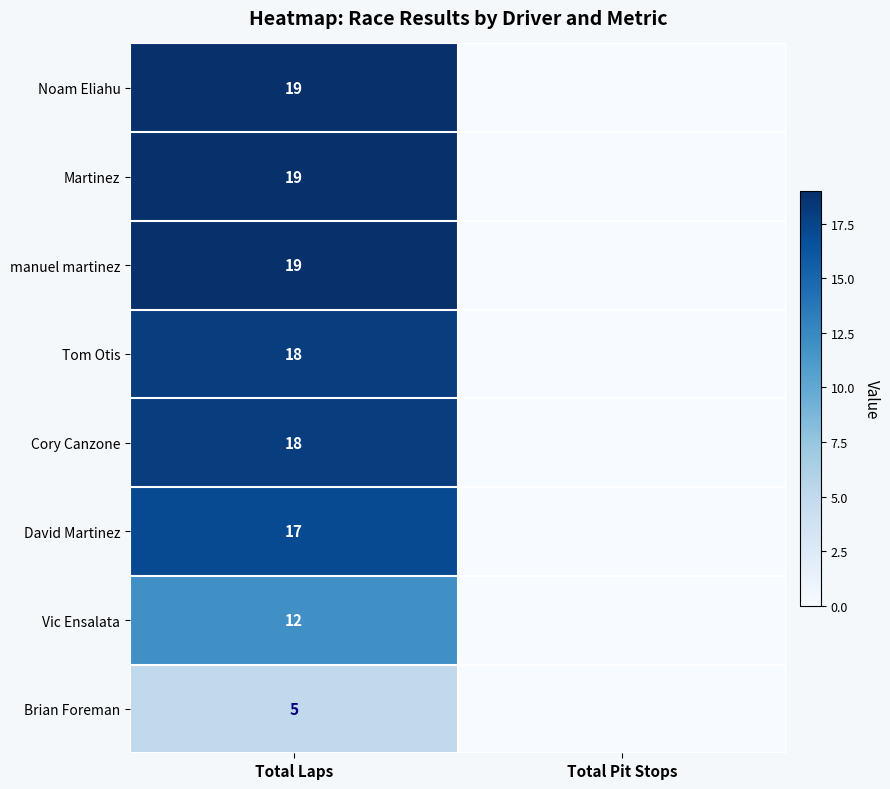

The manuel martinez series shows 34 at Total Laps. True or false?

False